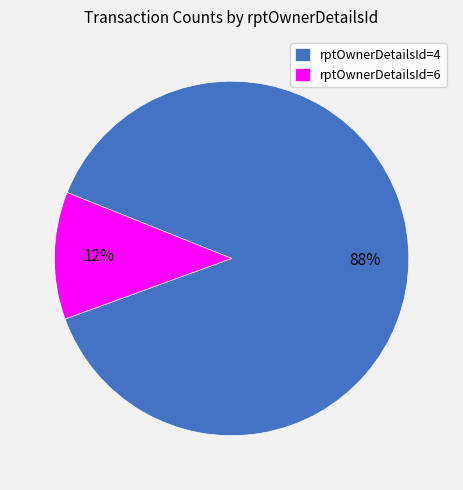

Do rptOwnerDetailsId=6 and rptOwnerDetailsId=4 together represent more than half of the pie?

Yes